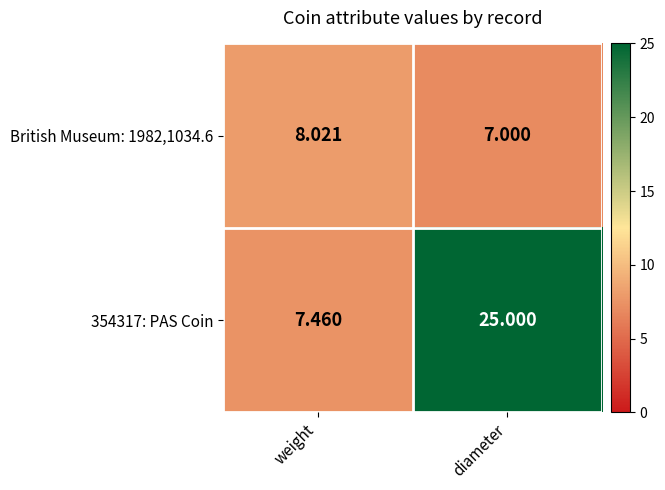

Where does the British Museum: 1982,1034.6 series first go above 8?

weight